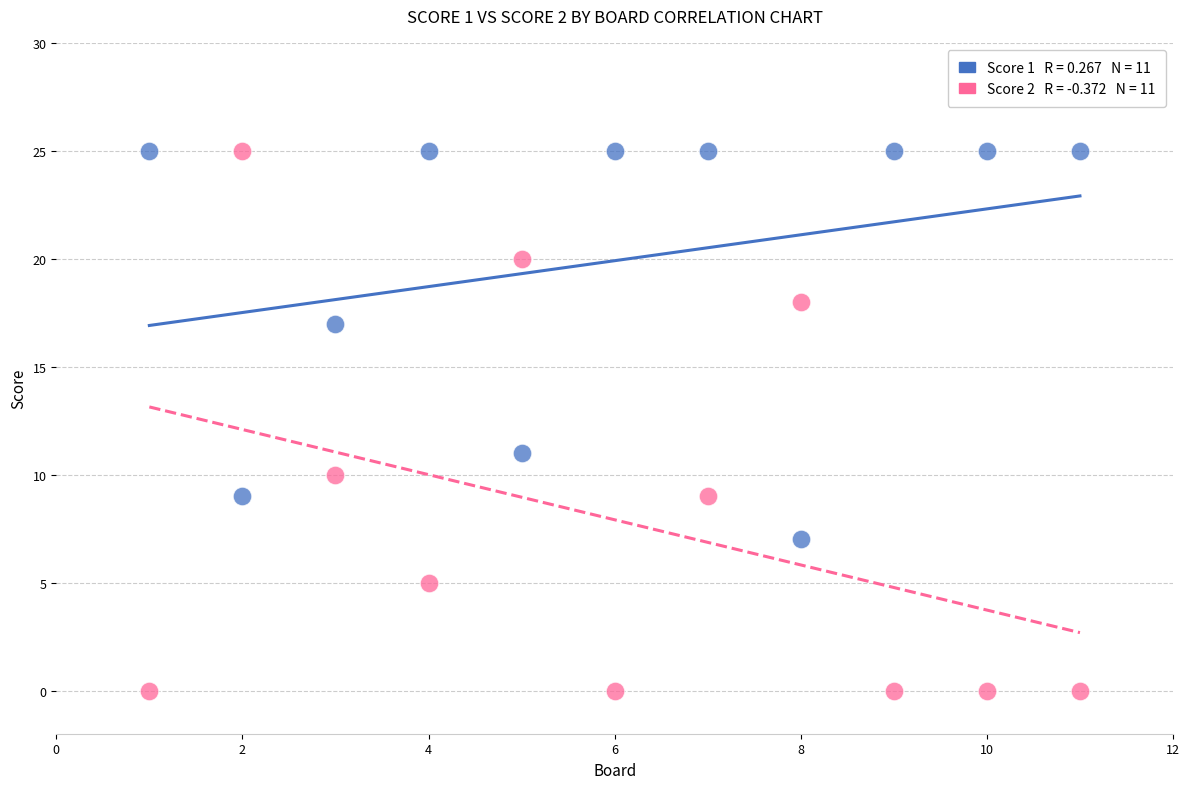

Across all data points, what is the range of X values (max minus min)?

10